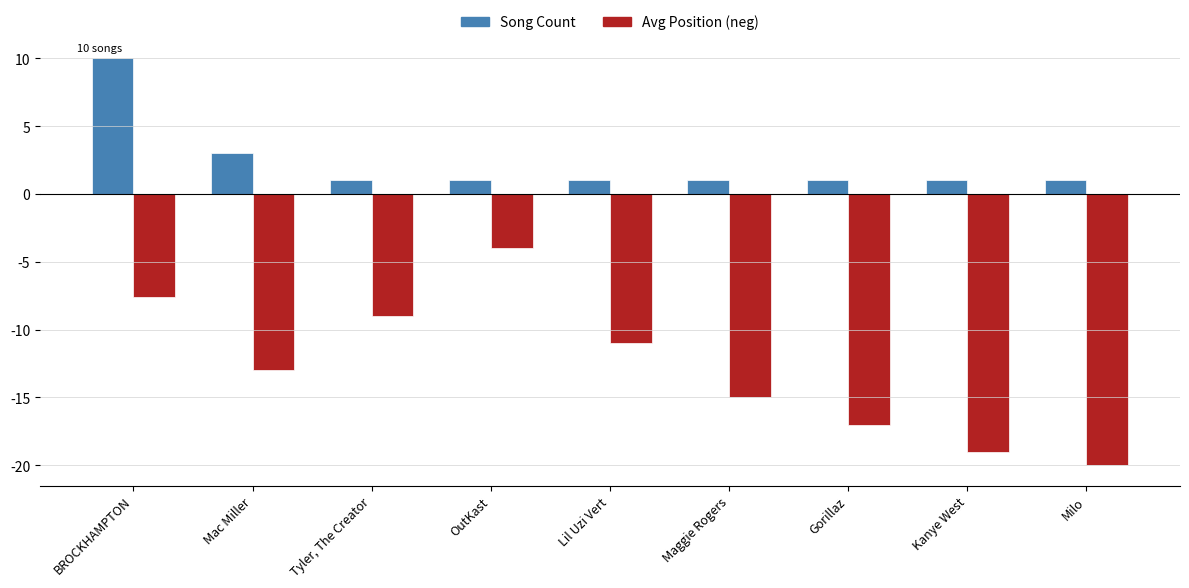

List the series in order of their peak value, lowest first.

Avg Position (neg), Song Count